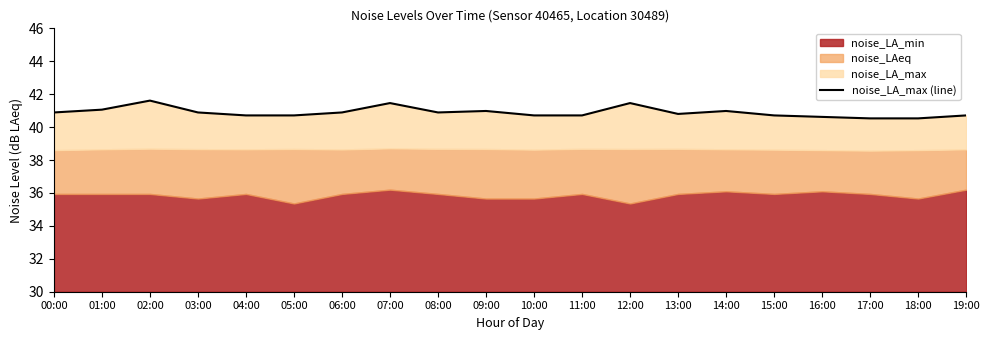

Rank the categories by value from lowest to highest.

17:00, 18:00, 16:00, 04:00, 05:00, 10:00, 11:00, 15:00, 19:00, 13:00, 00:00, 03:00, 06:00, 08:00, 09:00, 14:00, 01:00, 07:00, 12:00, 02:00